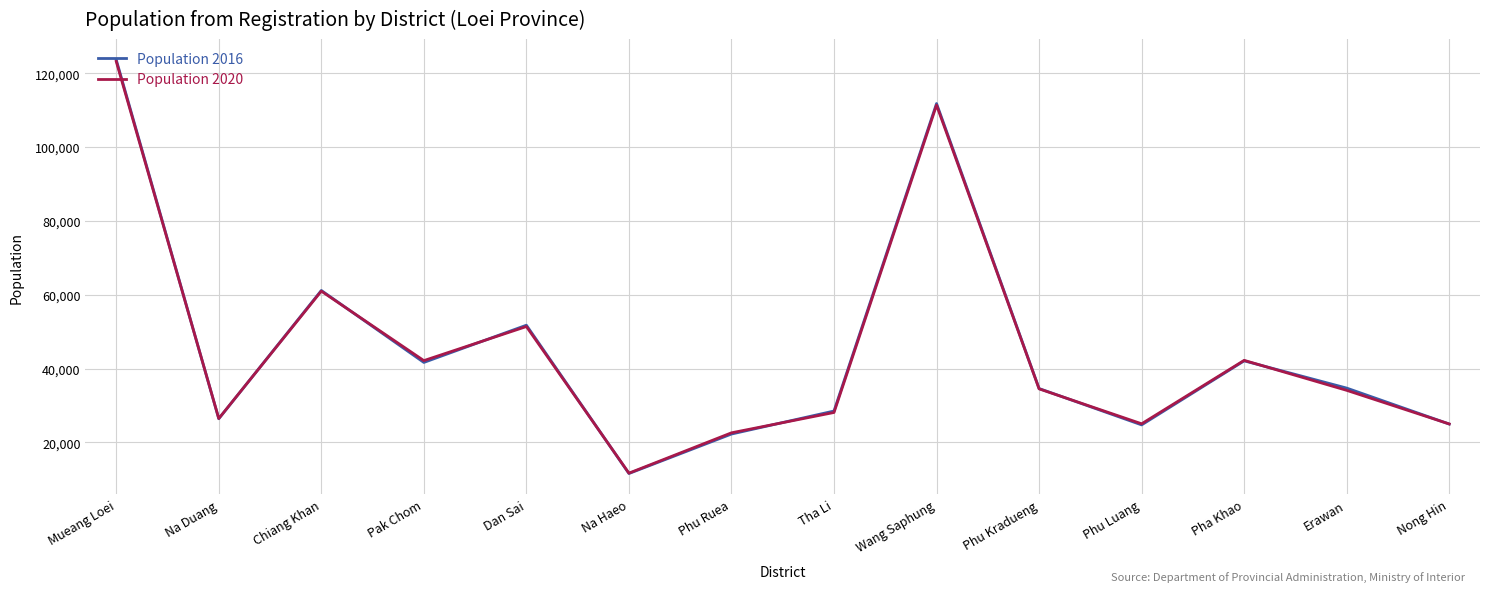

Where is Population 2016 nearest to the value 67604?

Chiang Khan